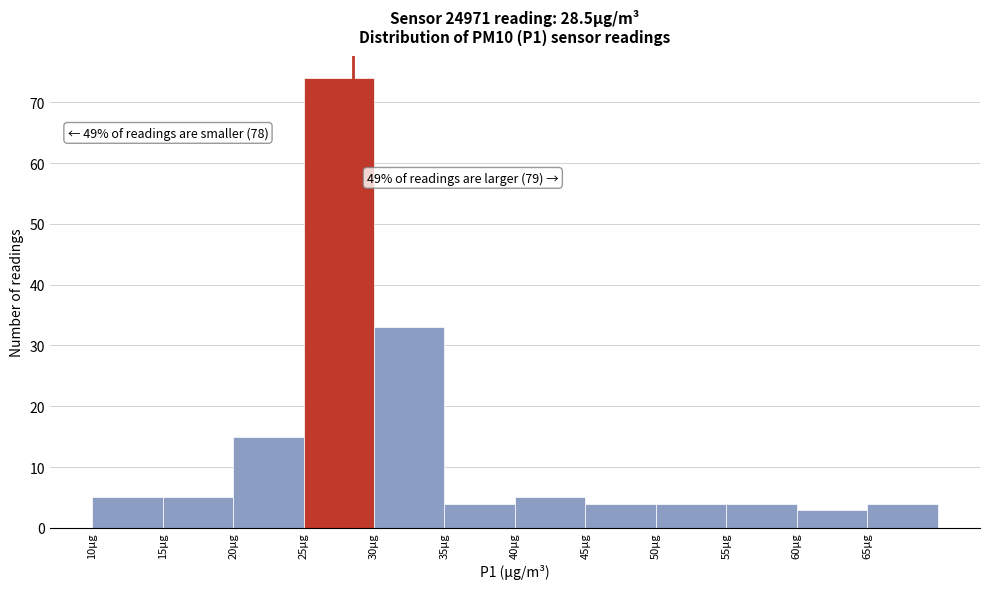

Over which range of the x-axis is the bar tallest?

25 to 30